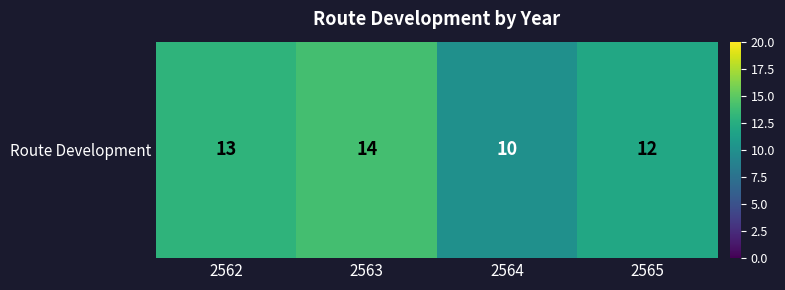

List the labels in order of value, largest first.

2563, 2562, 2565, 2564